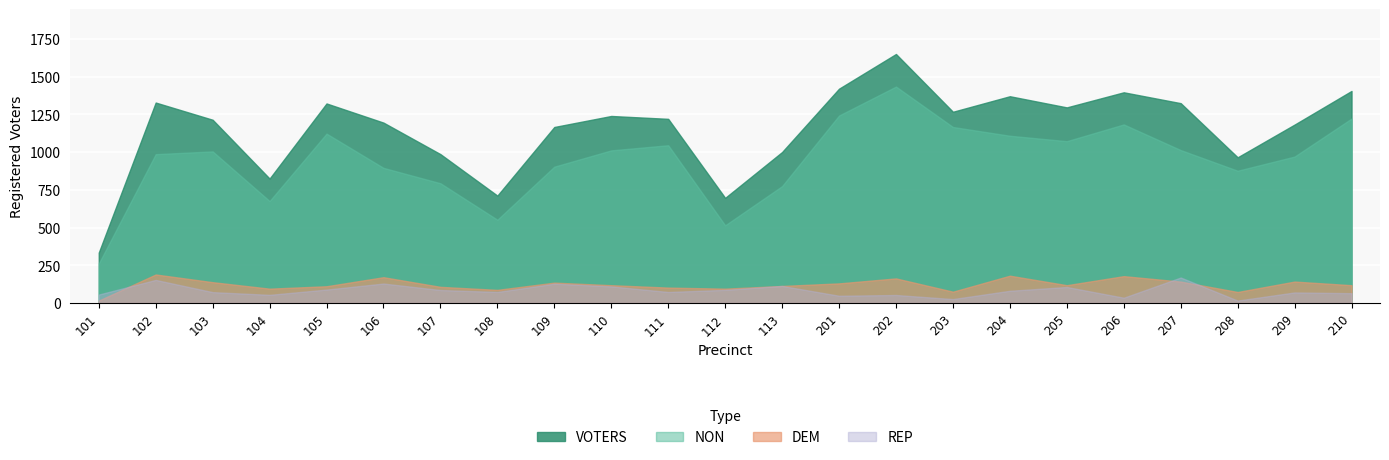

What is the approximate value of VOTERS at 206, to the nearest 10?

1400